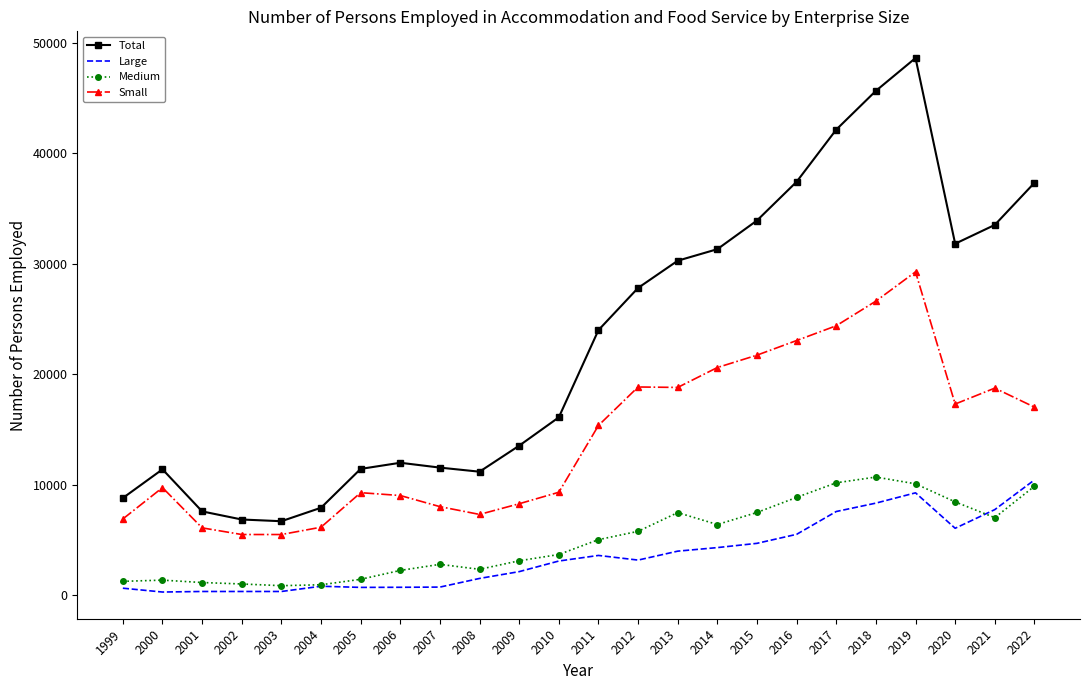

At which label is Small closest to 17386?

2020